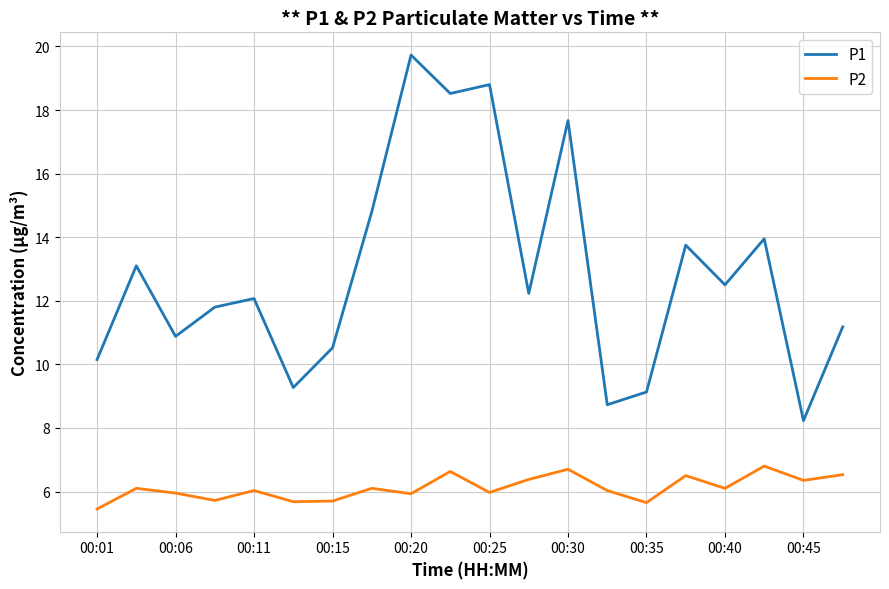

What is the difference between the maximum and minimum values in the P1 series?

11.5